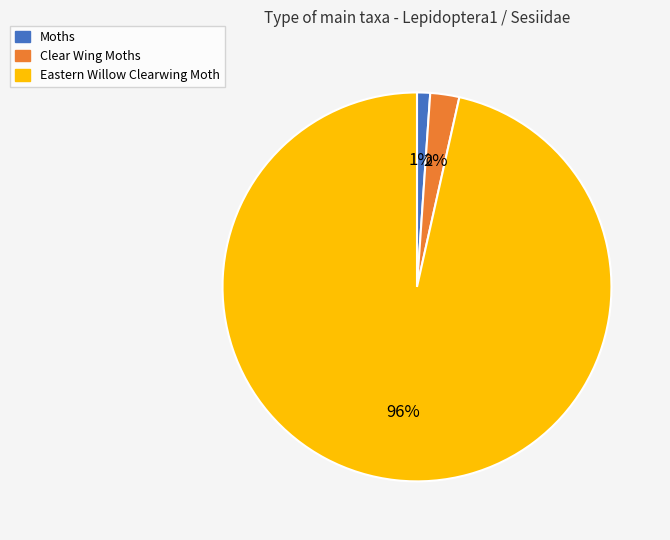

How many segments does this pie chart have?

3